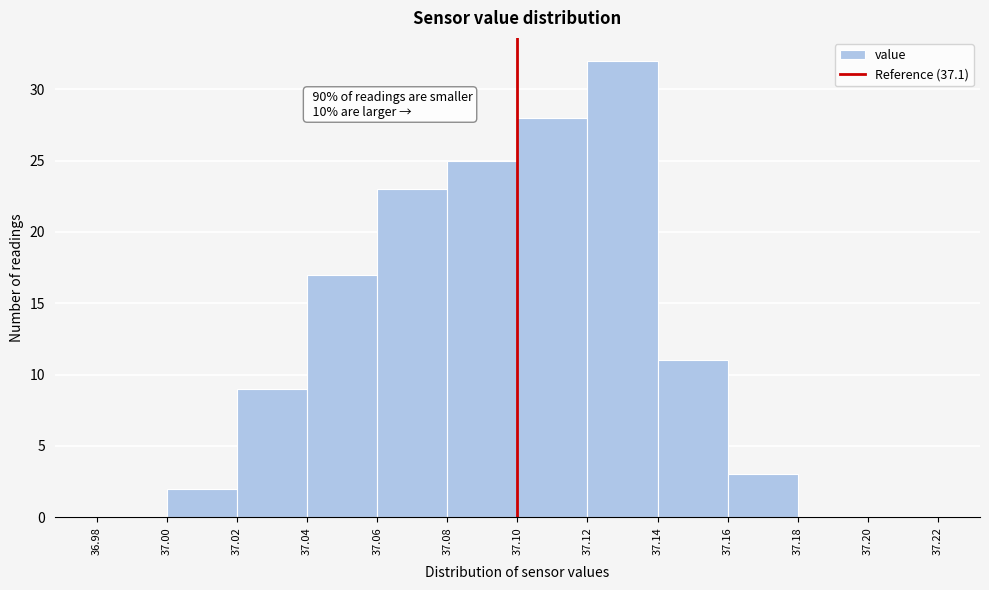

Over which range of the x-axis is the bar tallest?

37.12 to 37.14